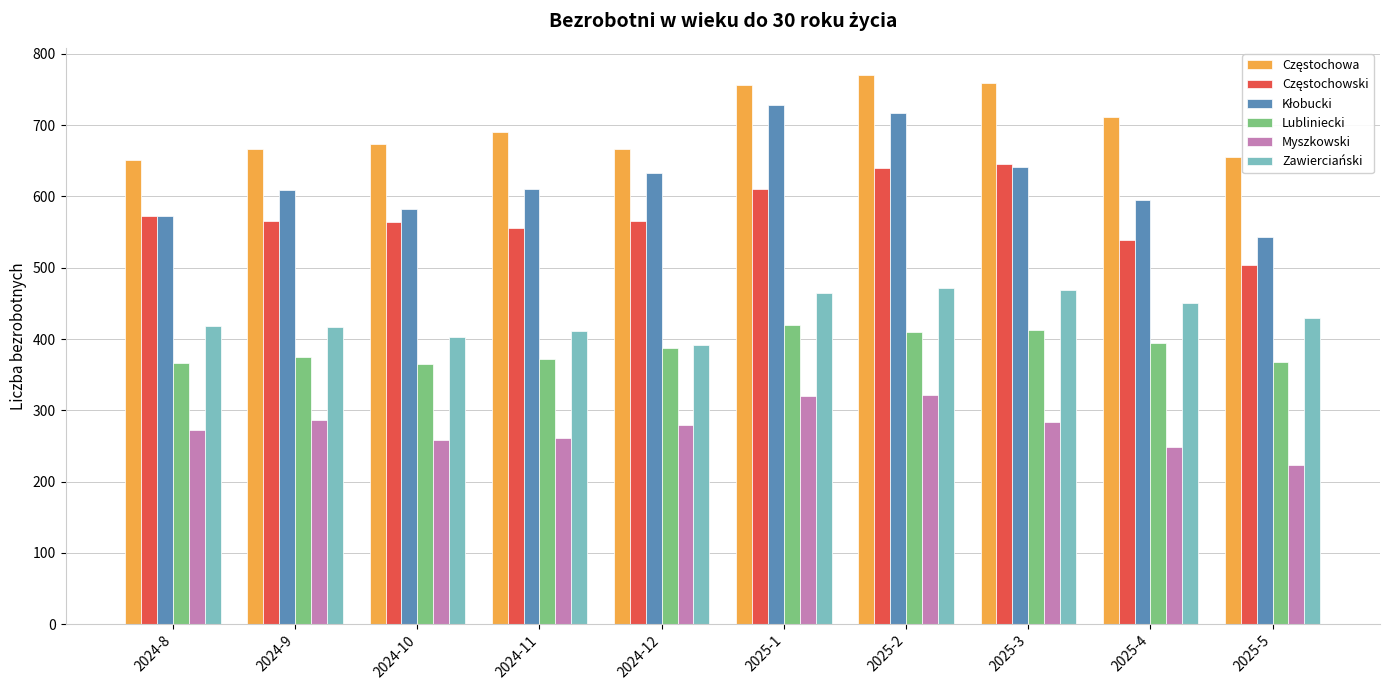

What is the difference between the second highest and second lowest values in the Zawierciański series?

66